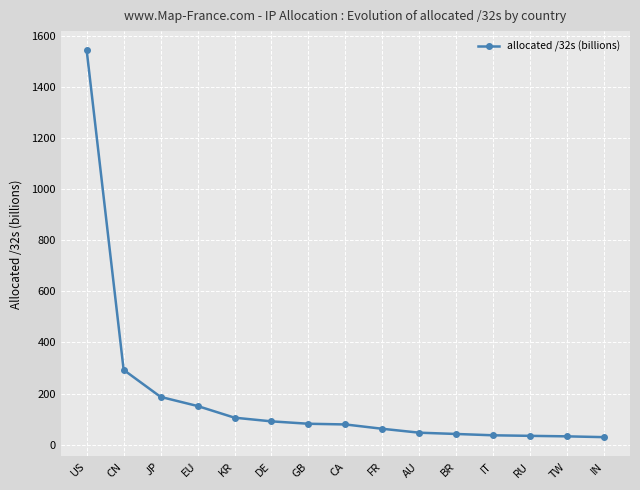

What is the label of the 10th point from the right?

DE